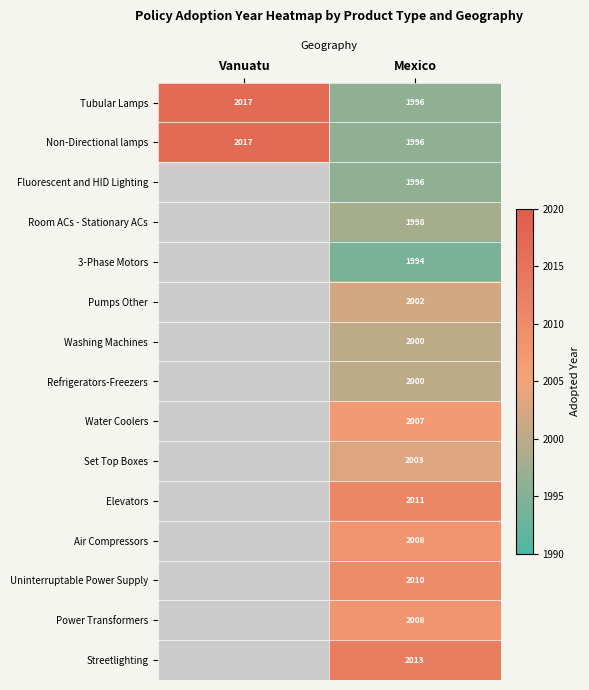

Rank the categories by Non-Directional lamps value from highest to lowest.

Vanuatu, Mexico